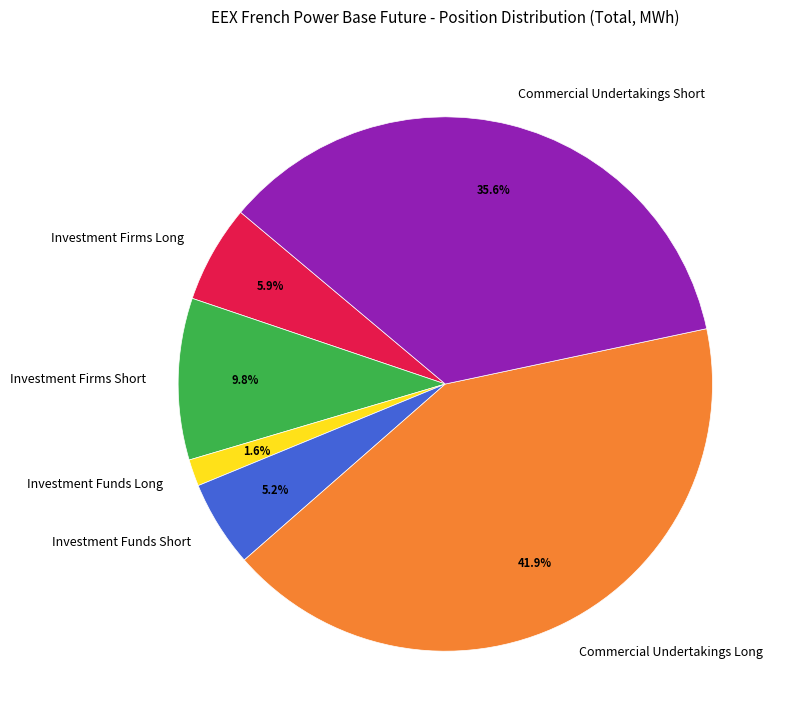

What percentage do Commercial Undertakings Long and Investment Firms Short together represent?

51.7%